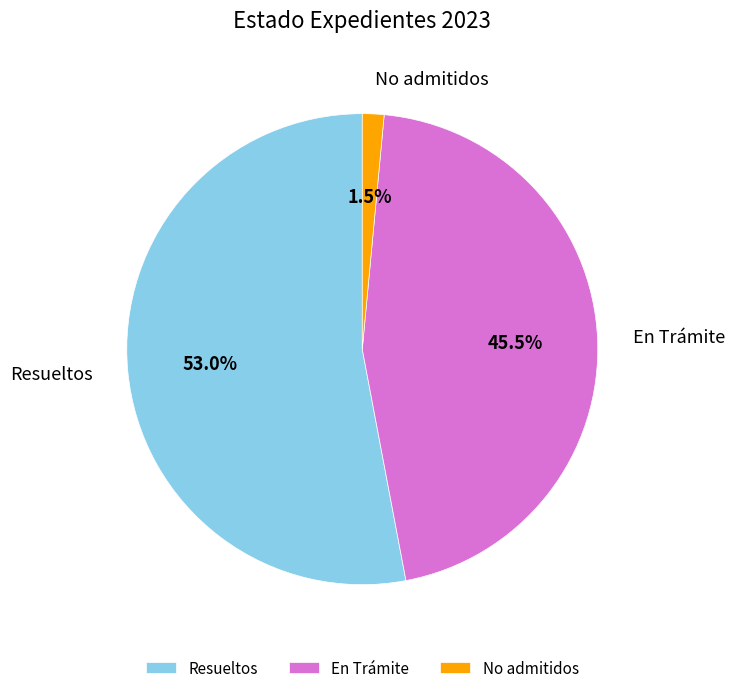

What is the ratio of the value at Resueltos to the value at En Trámite?

1.2